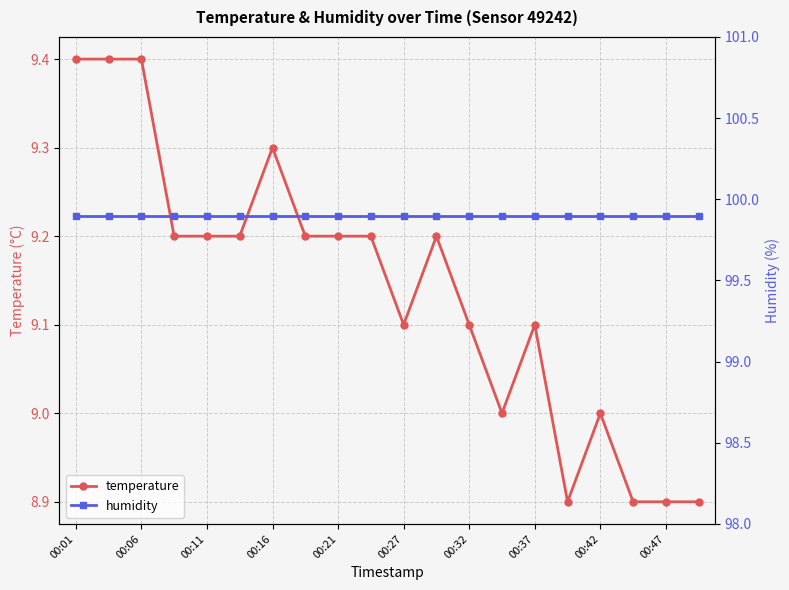

True or false: humidity and temperature intersect in this chart.

False